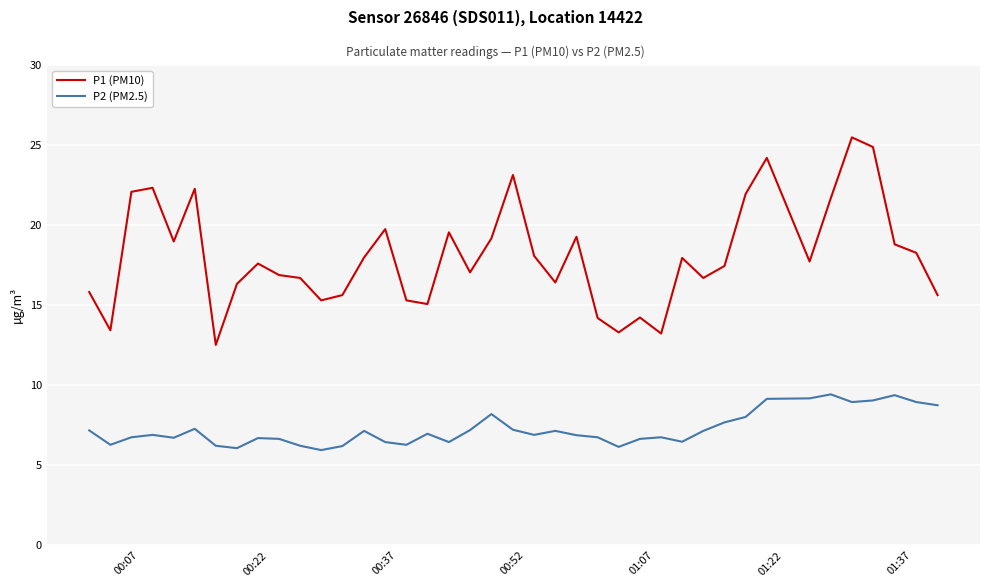

List the series in order of their overall mean, lowest first.

P2 (PM2.5), P1 (PM10)